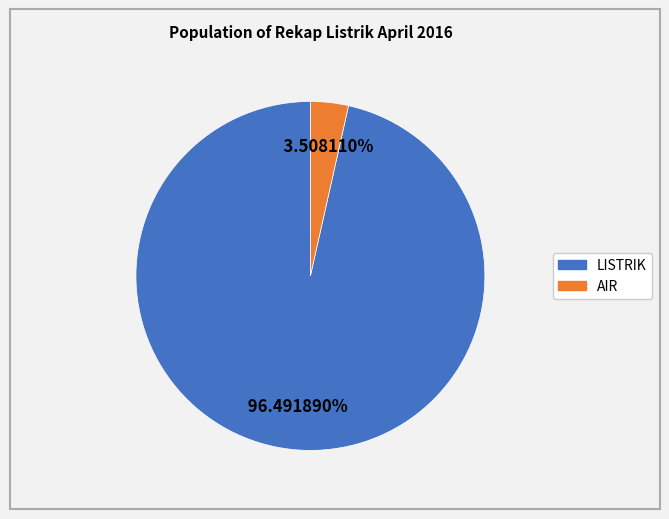

How many slices are in this pie chart?

2